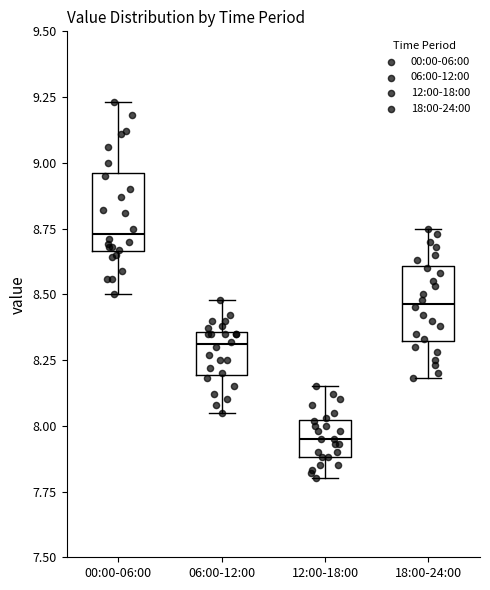

Reading left to right, read every box against the y-axis: the position of its median line, the range the box covers, and the ends of its whiskers. The values are not printed on the chart, so give them approximately, as read against the axis.

00:00-06:00: median 8.75, box 8.65 to 8.95, whiskers 8.50 to 9.25
06:00-12:00: median 8.30, box 8.20 to 8.35, whiskers 8.05 to 8.50
12:00-18:00: median 7.95, box 7.90 to 8.00, whiskers 7.80 to 8.15
18:00-24:00: median 8.45, box 8.30 to 8.60, whiskers 8.20 to 8.75